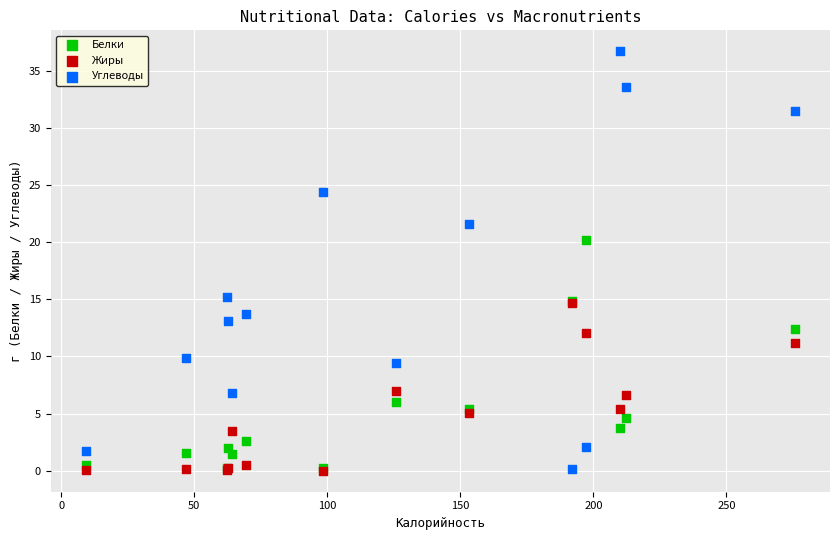

Across all series, what Y value is closest to 18?

20.2